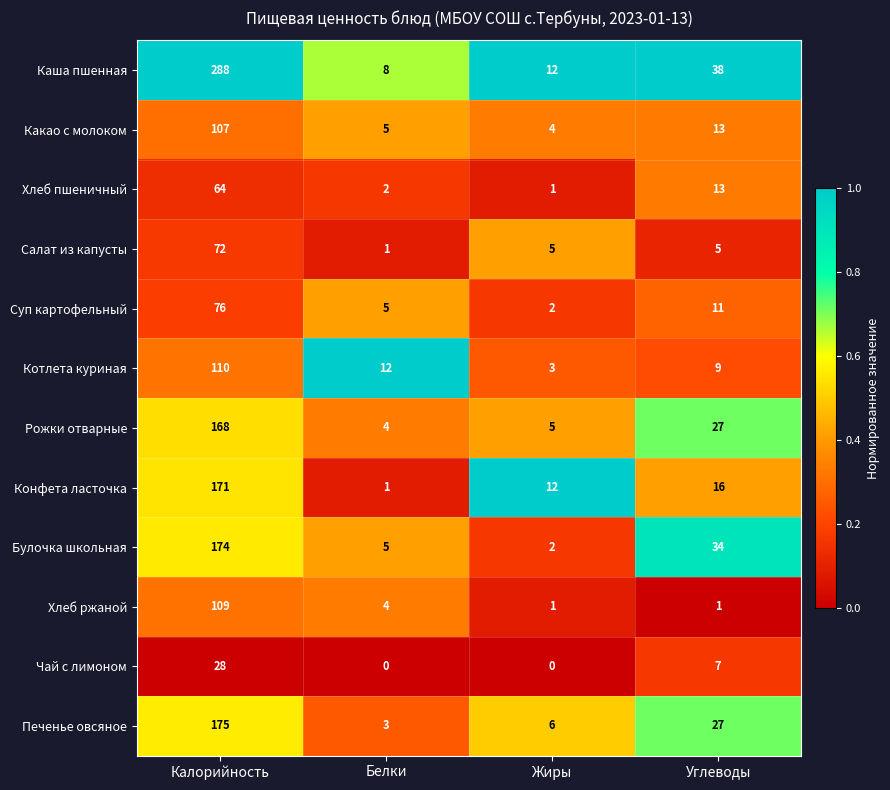

At which category does the chart reach its peak across all series?

Калорийность